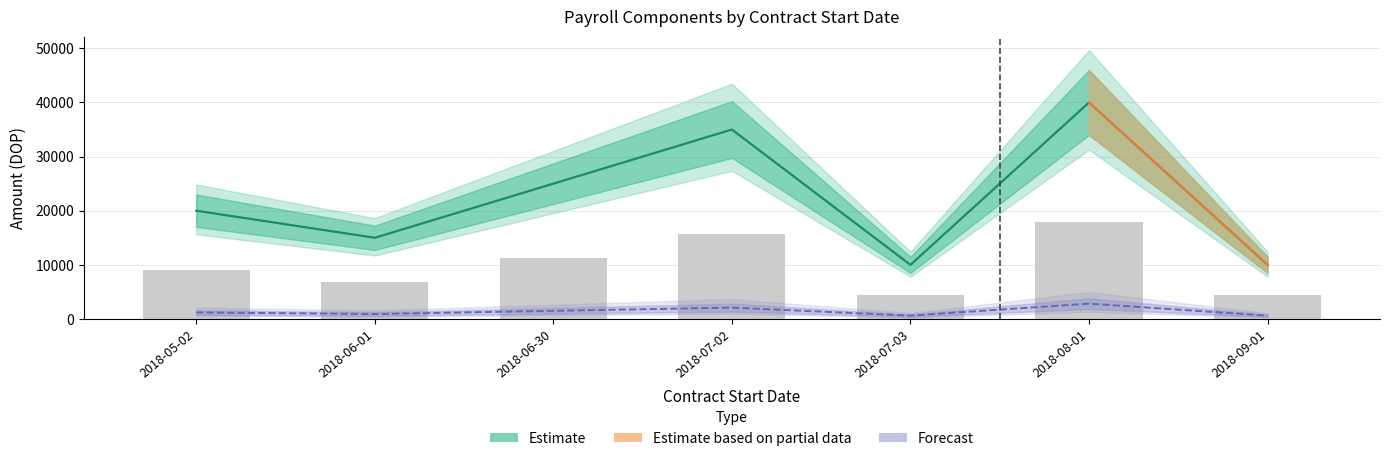

How many Total Ing. values are between 4500 and 15750?

6